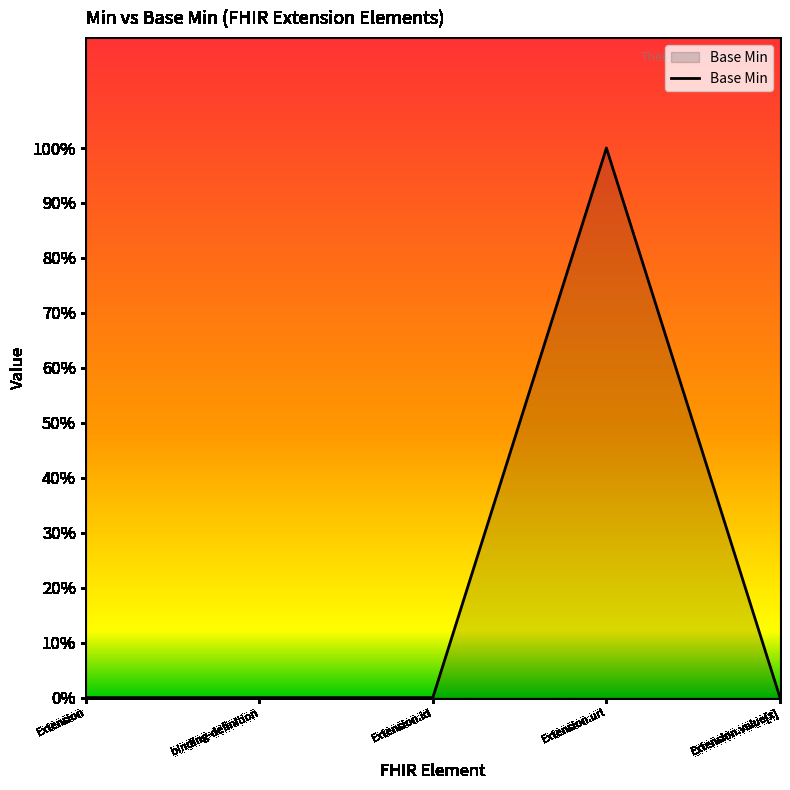

How many points are higher than both their immediate neighbors (excluding endpoints)?

1